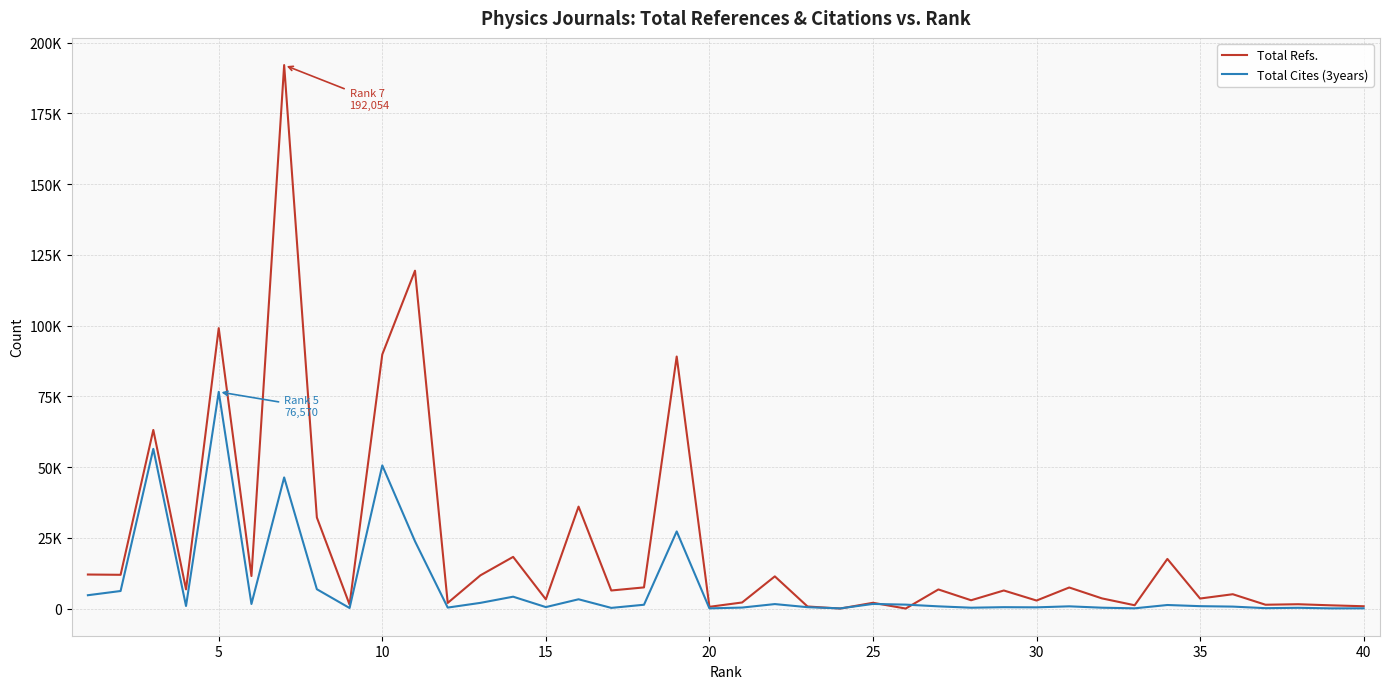

What is the difference between the maximum and minimum values in the Total Cites (3years) series?

76509